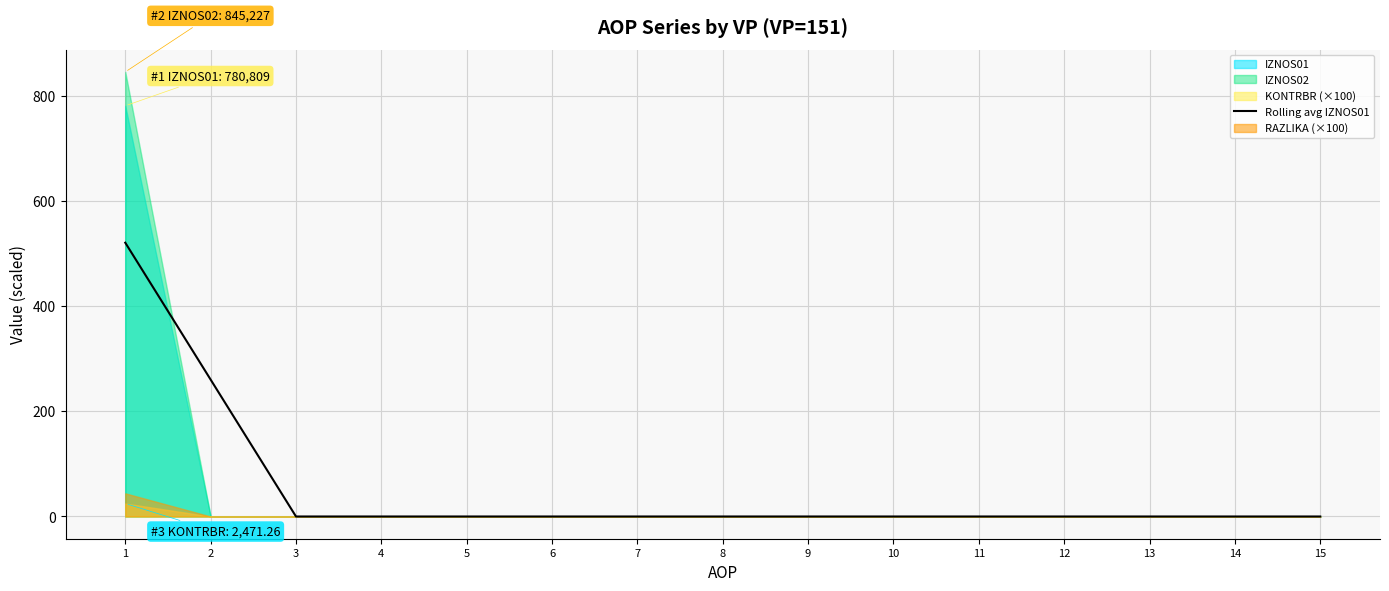

Reading right to left, list all the values displayed in this chart.

15=0.0	14=0.0	13=0.0	12=0.0	11=0.0	10=0.0	9=0.0	8=0.0	7=0.0	6=0.0	5=0.0	4=0.0	3=0.0	2=260.3	1=520.5